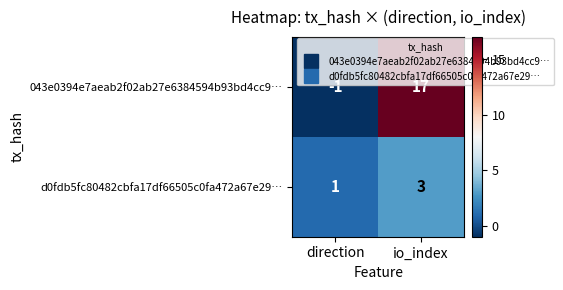

At how many categories does at least one series exceed 15?

1